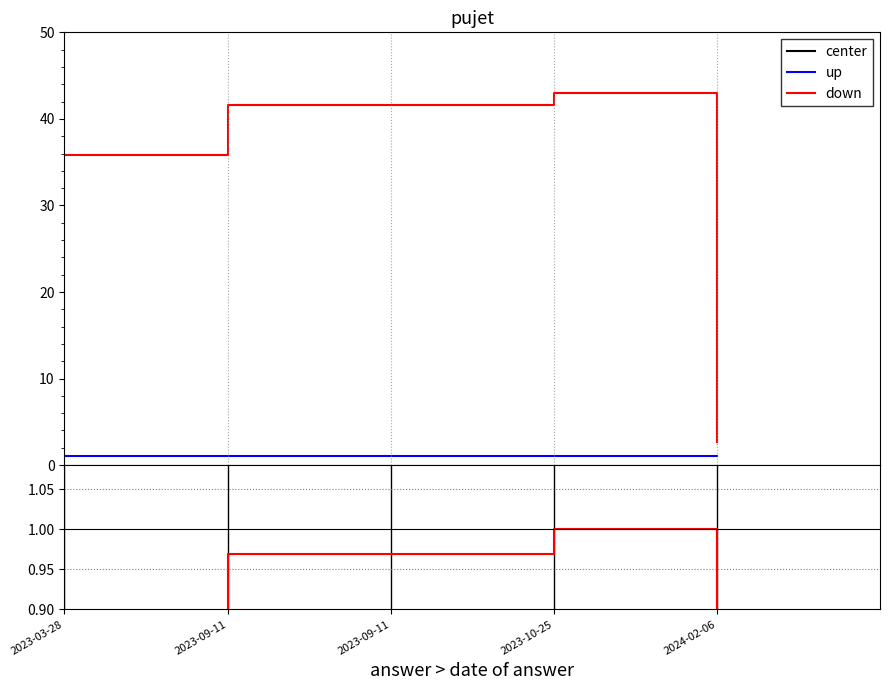

Rank the series at 2023-10-25 from highest to lowest value.

center, down, up